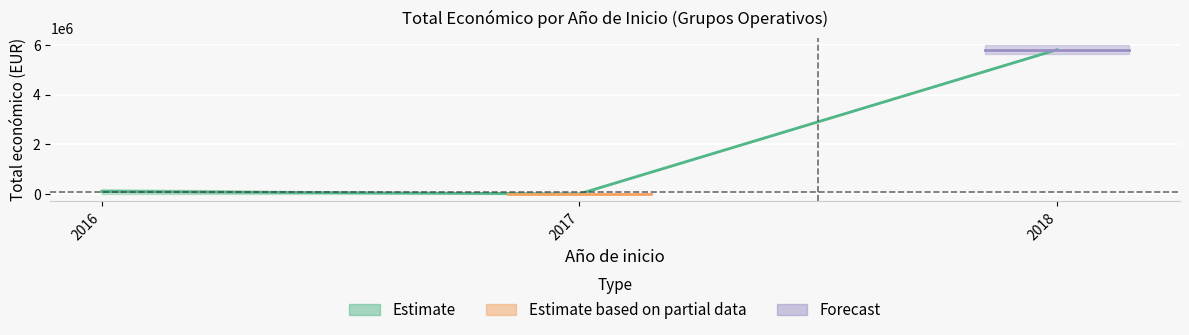

Does the chart display data point markers on the line(s)?

No